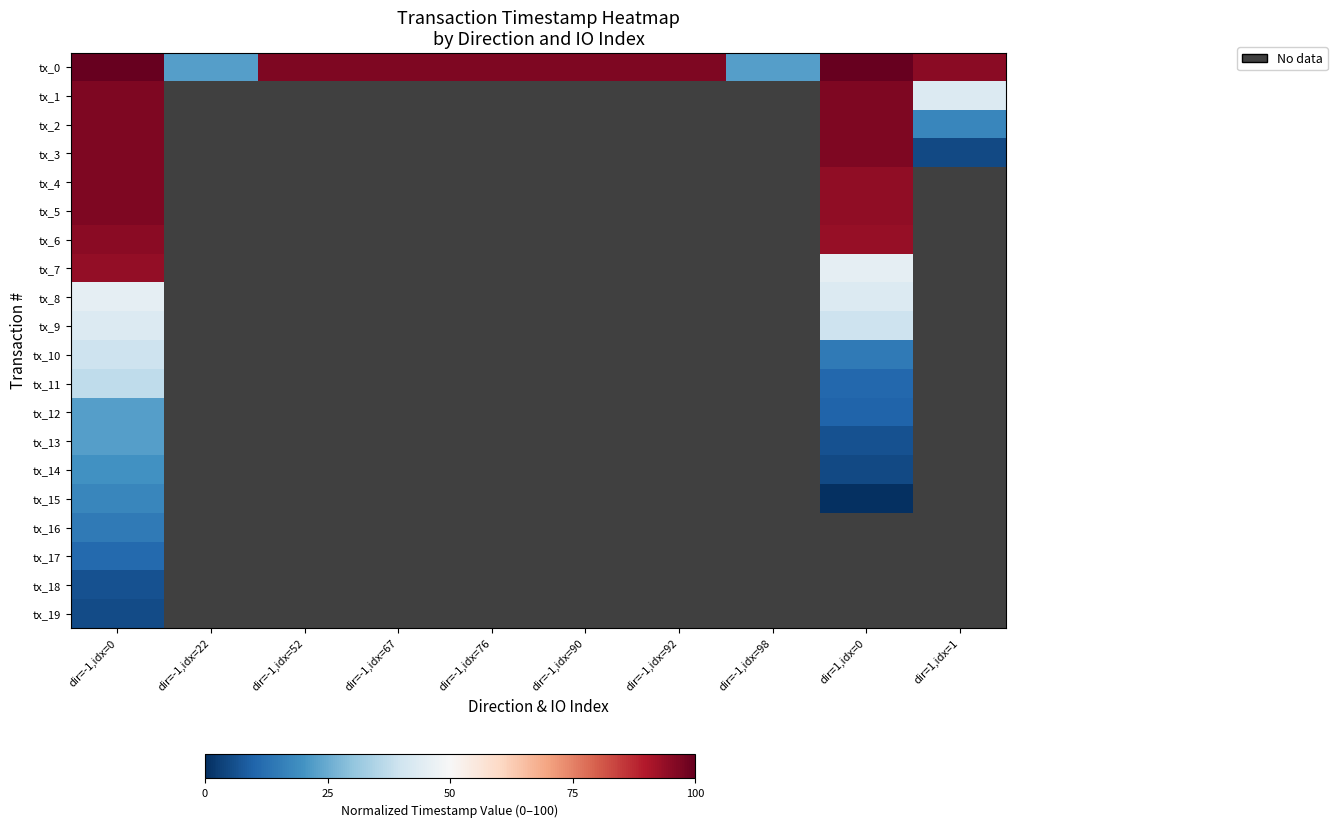

Which series changed the most between dir=-1,idx=22 and dir=1,idx=0?

tx_0